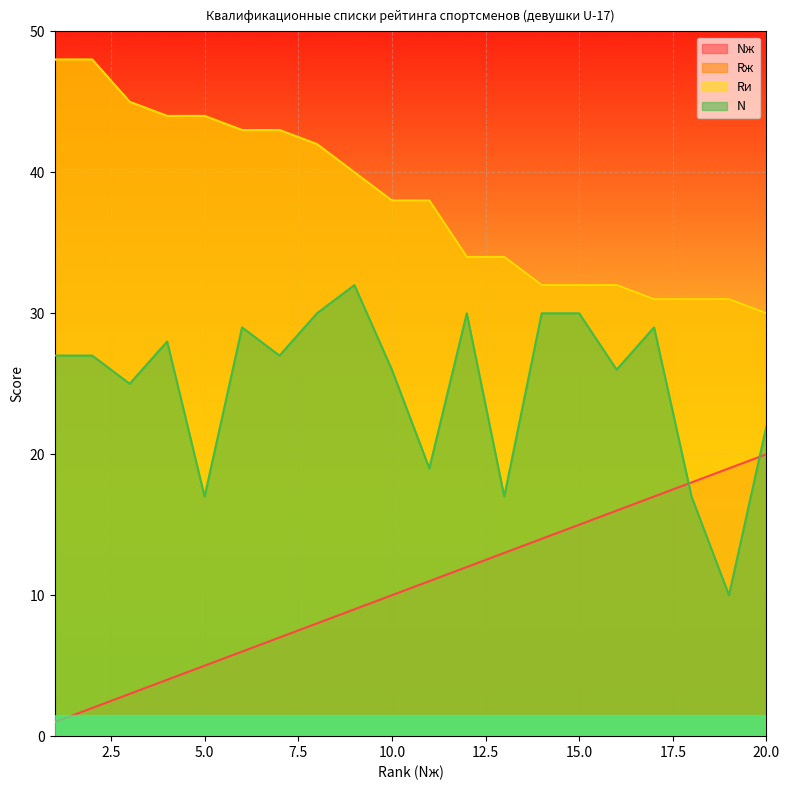

What is the total value across all series at 9?

121